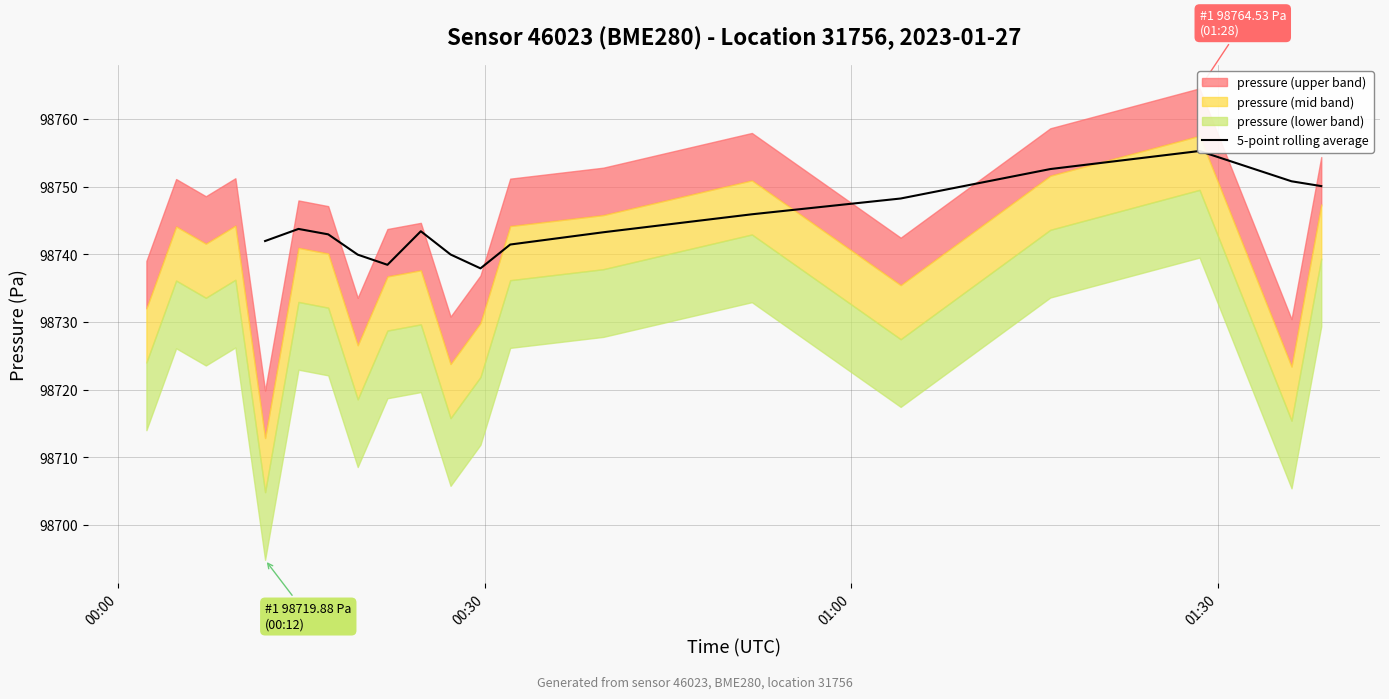

At which label does the data first exceed 98743?

00:30